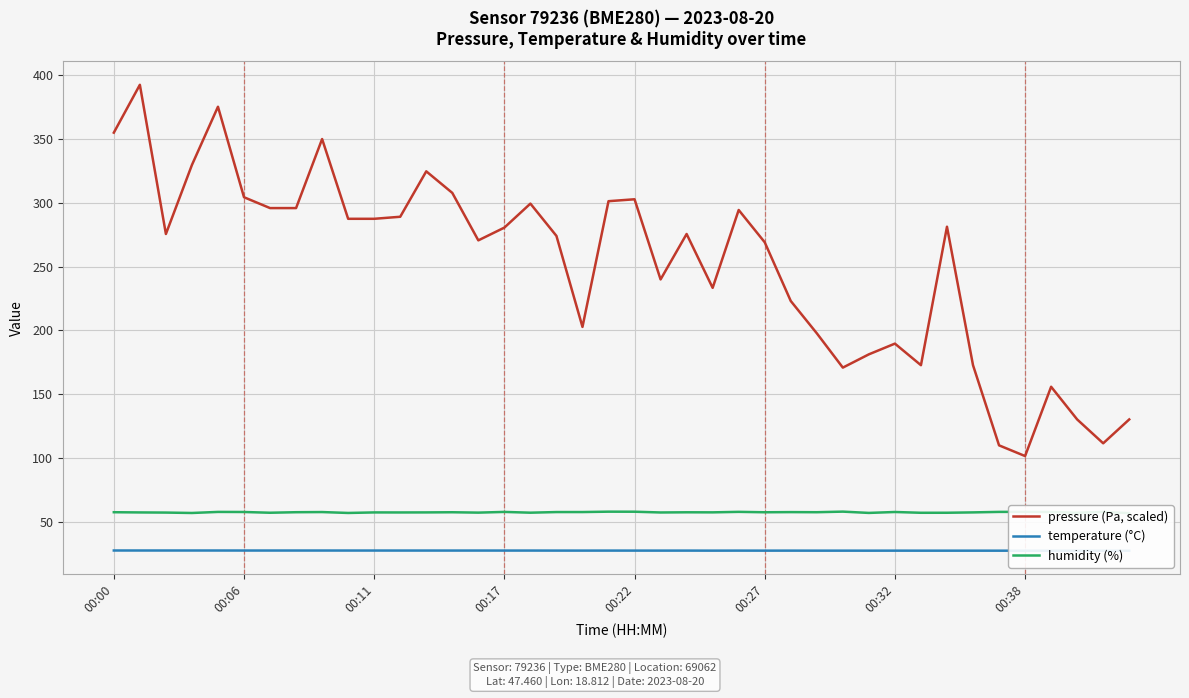

How many temperature (°C) values are between 27 and 28?

40